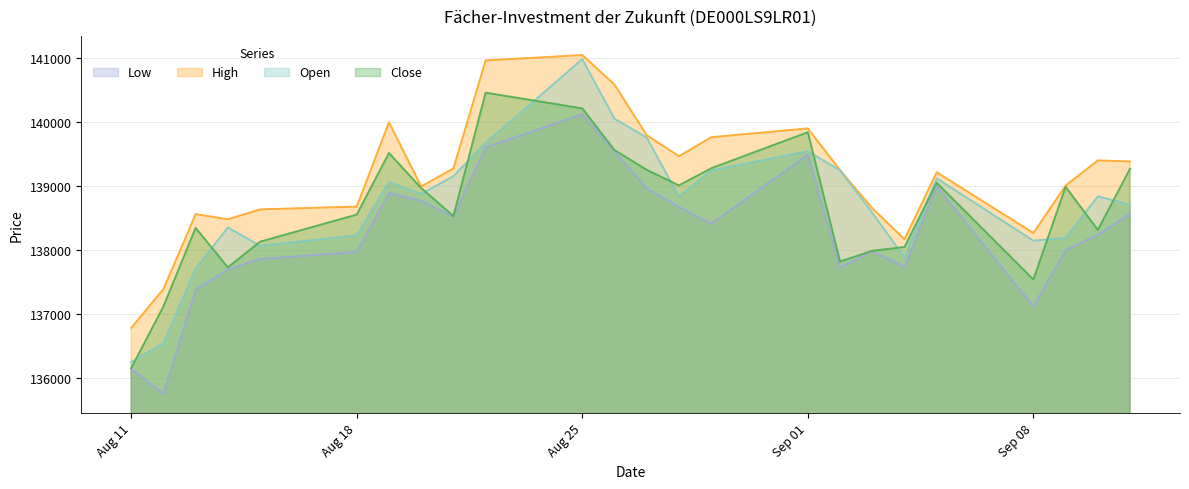

True or false: Open and Low intersect in this chart.

False